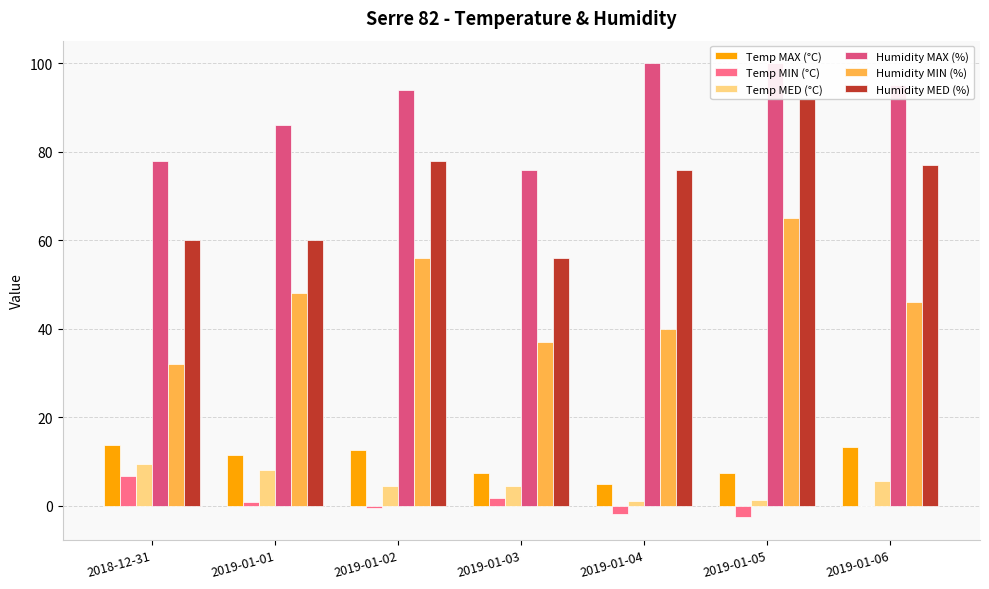

At which category is the sum across all series the highest?

2019-01-05